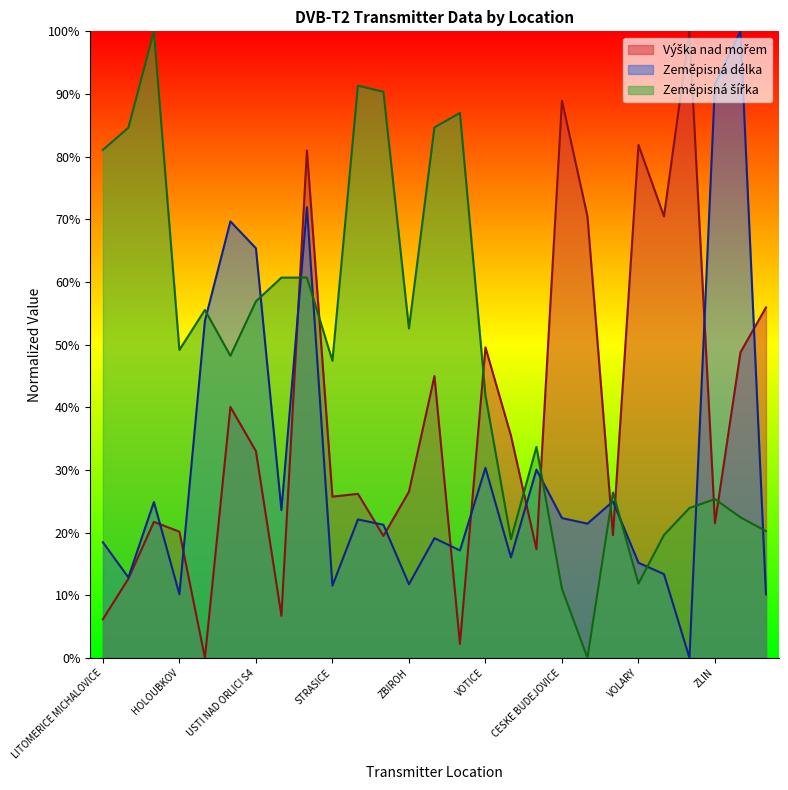

Reading right to left, extract all data points from this chart.

Výška nad mořem: ZDIKOV=0.6	VALASSKE KLOBOUKY=0.5	ZLIN=0.2	ZELEZNA RUDA ROZVODI=1.0	VIMPERK=0.7	VOLARY=0.8	TYN NAD VLTAVOU=0.2	LOUCOVICE=0.7	CESKE BUDEJOVICE=0.9	TABOR CELKOVICE=0.2	HUSINEC=0.4	VOTICE=0.5	USTI NAD LABEM KRUSNOHORSKA=0.0	USTI NAD LABEM KUKLA=0.4	ZBIROH=0.3	DECIN CHLUM=0.2	DECIN SOKOLI VRCH=0.3	STRASICE=0.3	KRALIKY S24=0.8	PRAHA BUTOVICE=0.1	USTI NAD ORLICI S4=0.3	SVITAVY HREBECOV=0.4	PARDUBICE SLATINANY=0.0	HOLOUBKOV=0.2	SLUKNOV MALY SENOV=0.2	TEPLICE VODARNA=0.1	LITOMERICE MICHALOVICE=0.1
Zeměpisná délka: ZDIKOV=0.1	VALASSKE KLOBOUKY=1.0	ZLIN=0.9	ZELEZNA RUDA ROZVODI=0.0	VIMPERK=0.1	VOLARY=0.2	TYN NAD VLTAVOU=0.2	LOUCOVICE=0.2	CESKE BUDEJOVICE=0.2	TABOR CELKOVICE=0.3	HUSINEC=0.2	VOTICE=0.3	USTI NAD LABEM KRUSNOHORSKA=0.2	USTI NAD LABEM KUKLA=0.2	ZBIROH=0.1	DECIN CHLUM=0.2	DECIN SOKOLI VRCH=0.2	STRASICE=0.1	KRALIKY S24=0.7	PRAHA BUTOVICE=0.2	USTI NAD ORLICI S4=0.7	SVITAVY HREBECOV=0.7	PARDUBICE SLATINANY=0.5	HOLOUBKOV=0.1	SLUKNOV MALY SENOV=0.2	TEPLICE VODARNA=0.1	LITOMERICE MICHALOVICE=0.2
Zeměpisná šířka: ZDIKOV=0.2	VALASSKE KLOBOUKY=0.2	ZLIN=0.3	ZELEZNA RUDA ROZVODI=0.2	VIMPERK=0.2	VOLARY=0.1	TYN NAD VLTAVOU=0.3	LOUCOVICE=0.0	CESKE BUDEJOVICE=0.1	TABOR CELKOVICE=0.3	HUSINEC=0.2	VOTICE=0.4	USTI NAD LABEM KRUSNOHORSKA=0.9	USTI NAD LABEM KUKLA=0.8	ZBIROH=0.5	DECIN CHLUM=0.9	DECIN SOKOLI VRCH=0.9	STRASICE=0.5	KRALIKY S24=0.6	PRAHA BUTOVICE=0.6	USTI NAD ORLICI S4=0.6	SVITAVY HREBECOV=0.5	PARDUBICE SLATINANY=0.6	HOLOUBKOV=0.5	SLUKNOV MALY SENOV=1.0	TEPLICE VODARNA=0.8	LITOMERICE MICHALOVICE=0.8